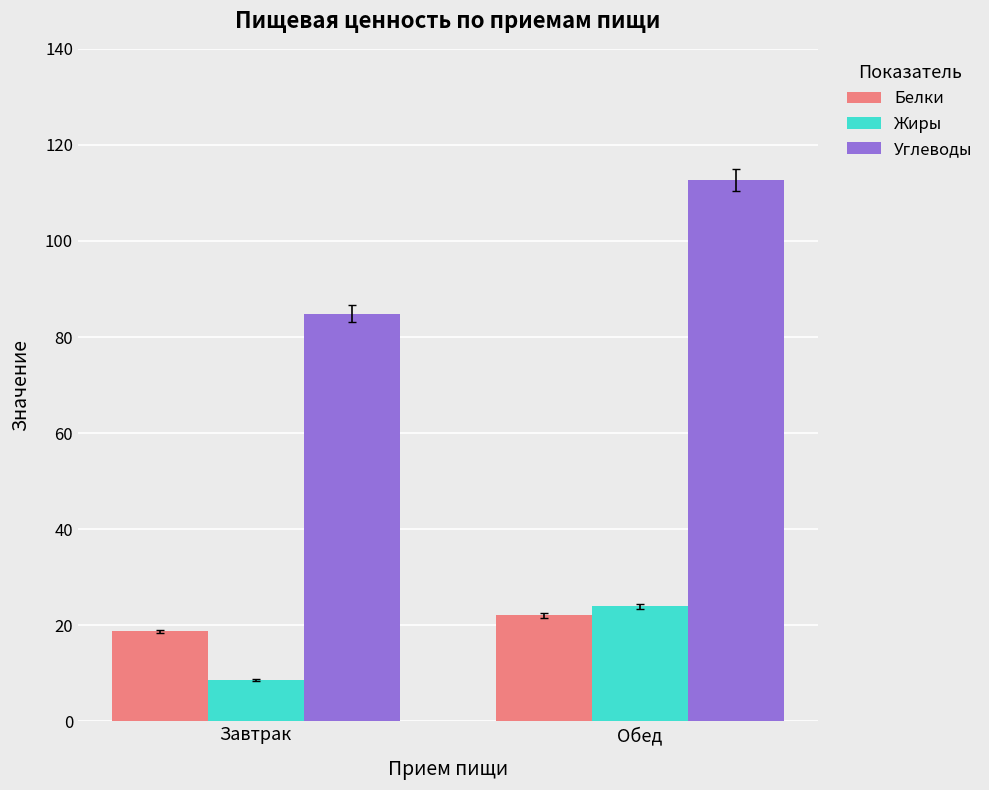

What is the average value of the Углеводы series?

98.8